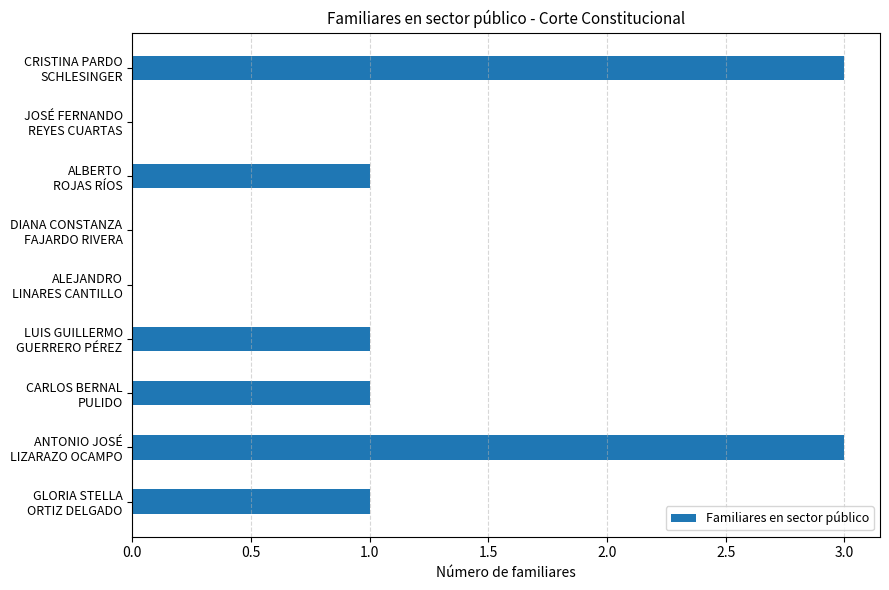

What is the greatest value displayed?

3